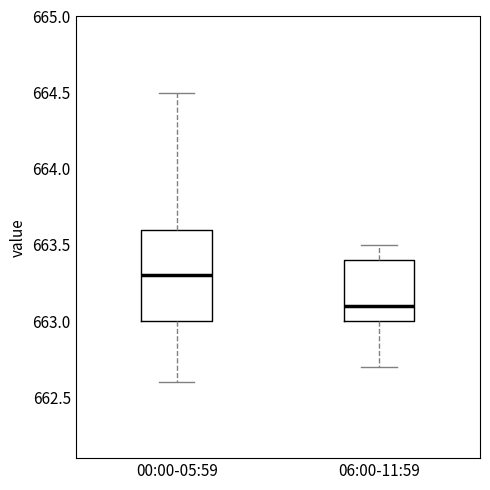

Comparing the boxes themselves (not the whiskers), which one is the tallest?

00:00-05:59